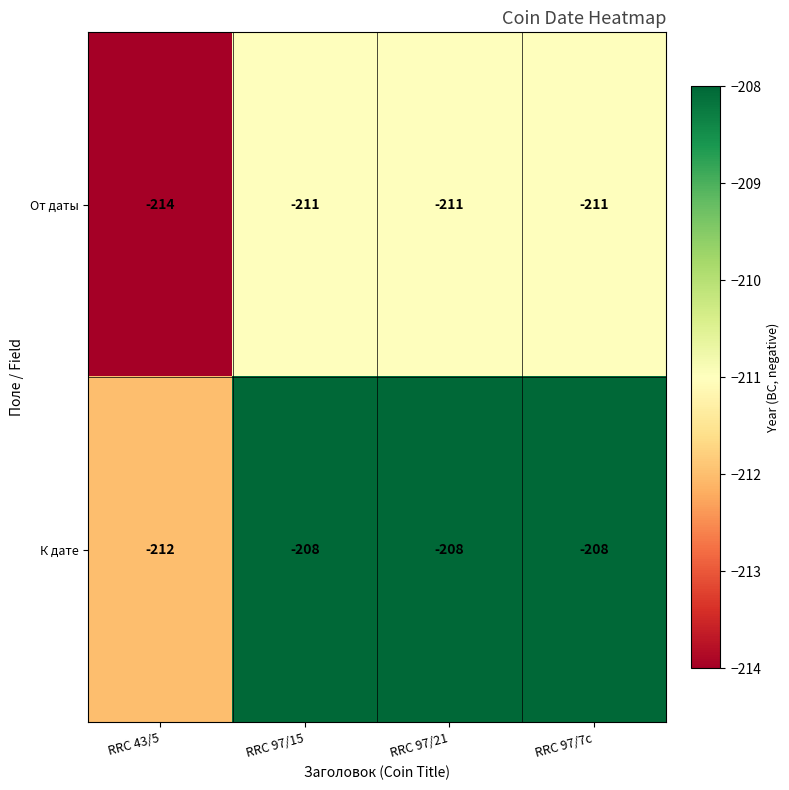

Which category has the lowest value in the К дате series?

RRC 43/5